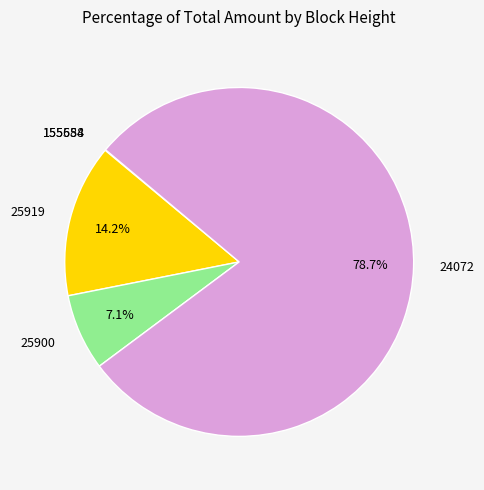

Is there any slice that represents more than half of the pie?

Yes